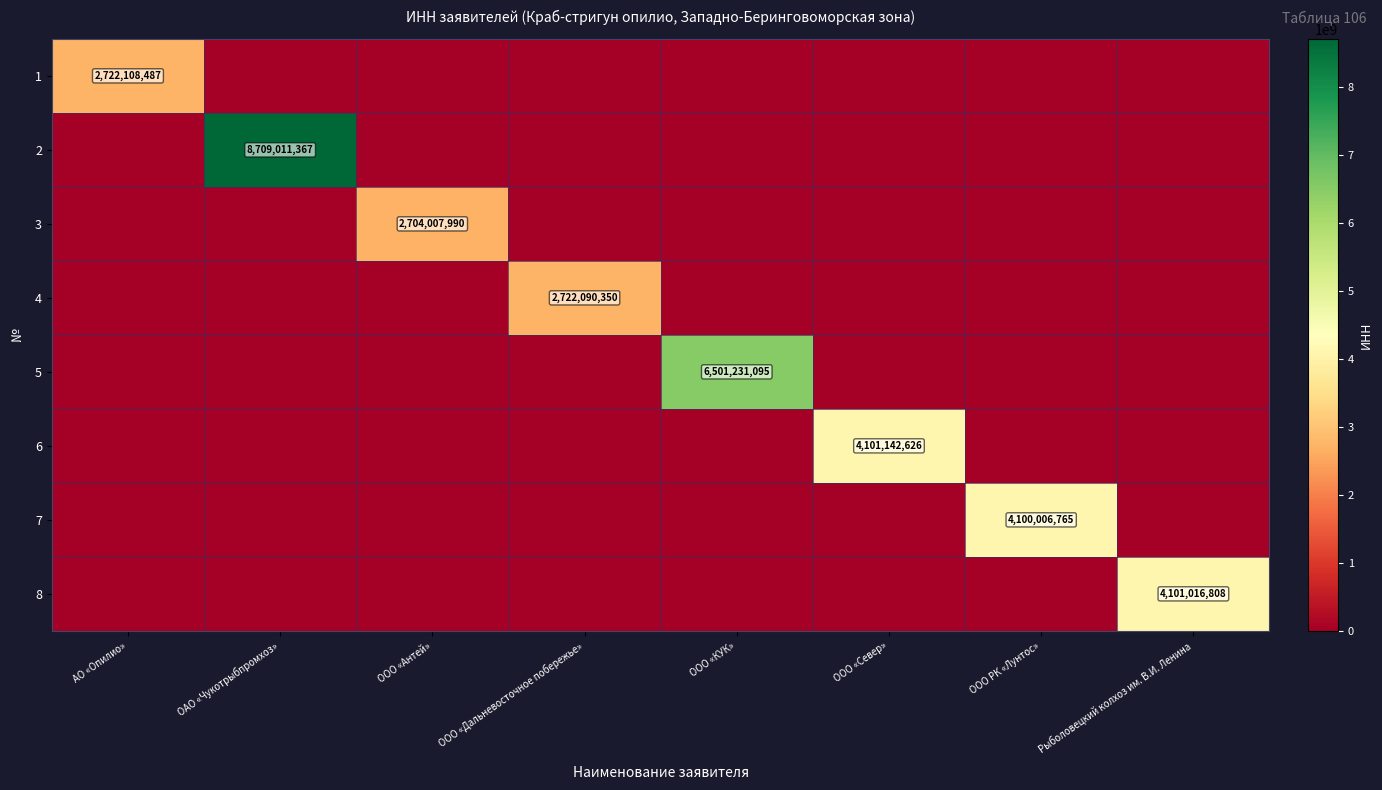

The value of 5 at ОАО «Чукотрыбпромхоз» is 0. True or false?

True